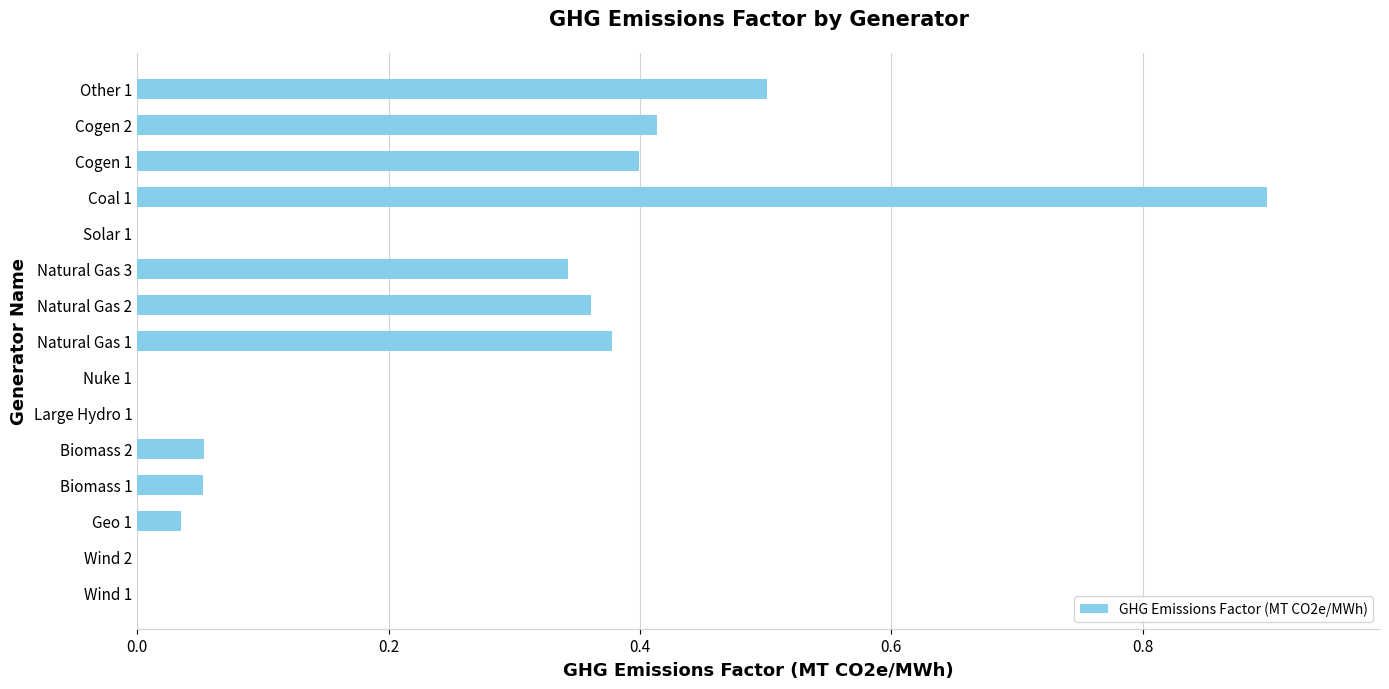

Between Other 1 and Wind 1, which is larger?

Other 1